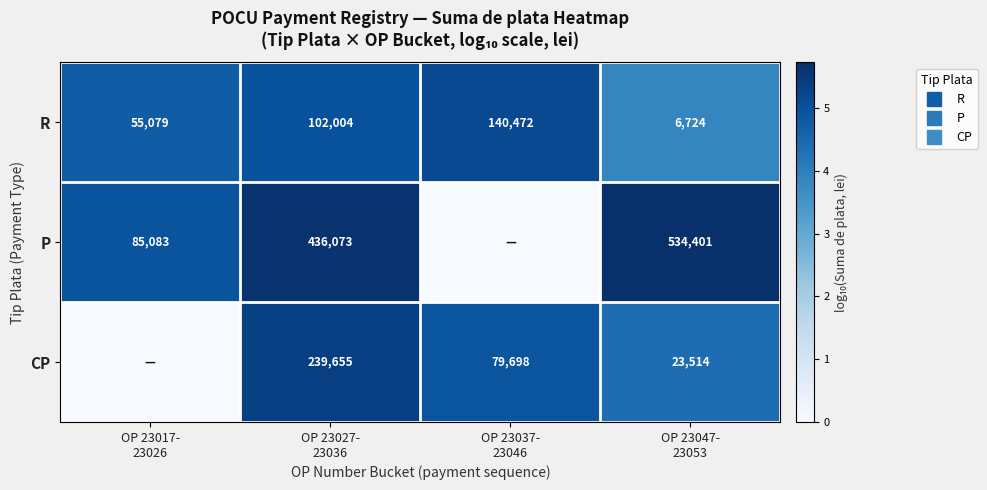

At which label does R first exceed 5?

OP 23027- 23036